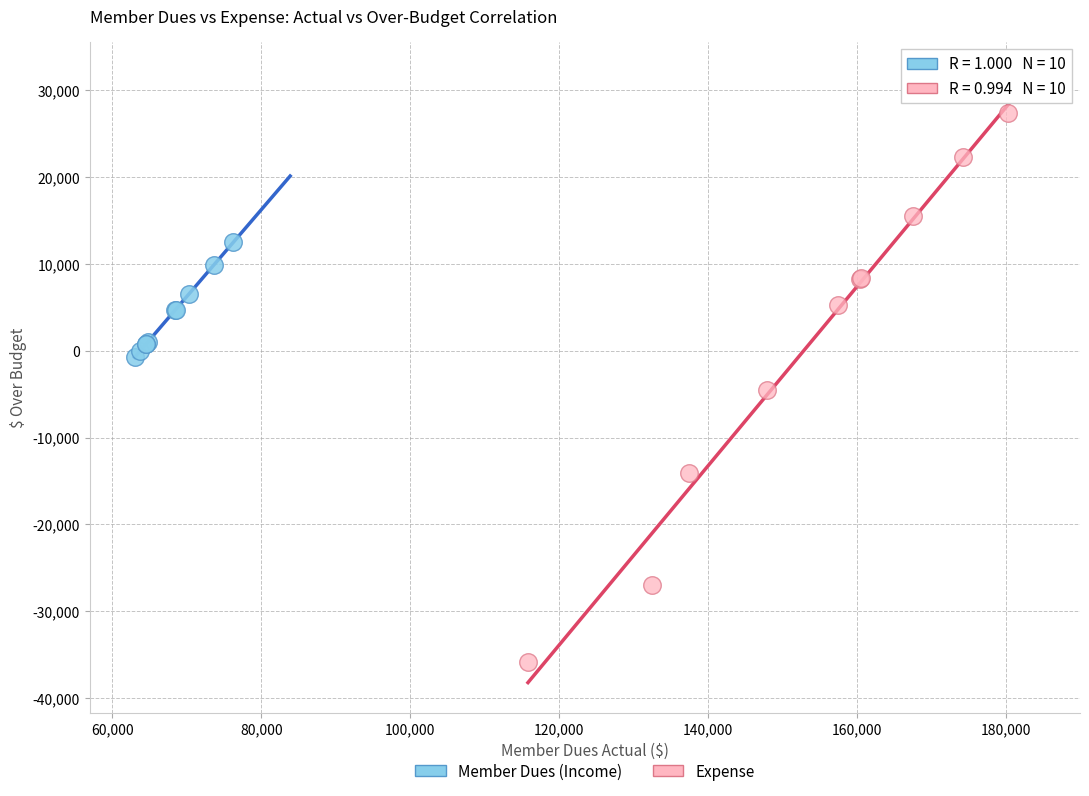

Which series has the largest Y range (max minus min)?

Expense